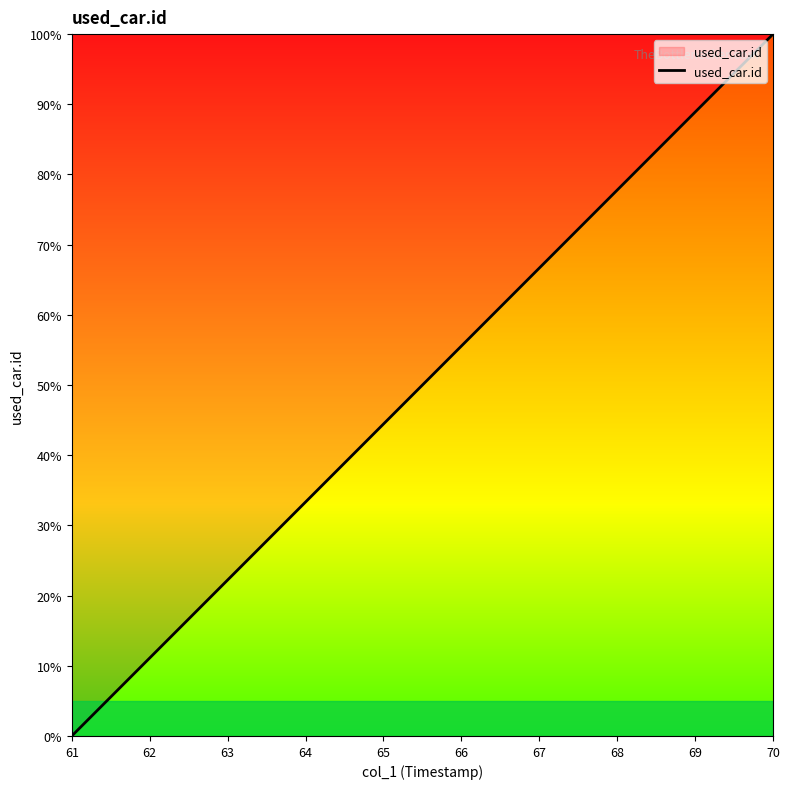

True or false: there are more than 0 points higher than both neighbors.

False